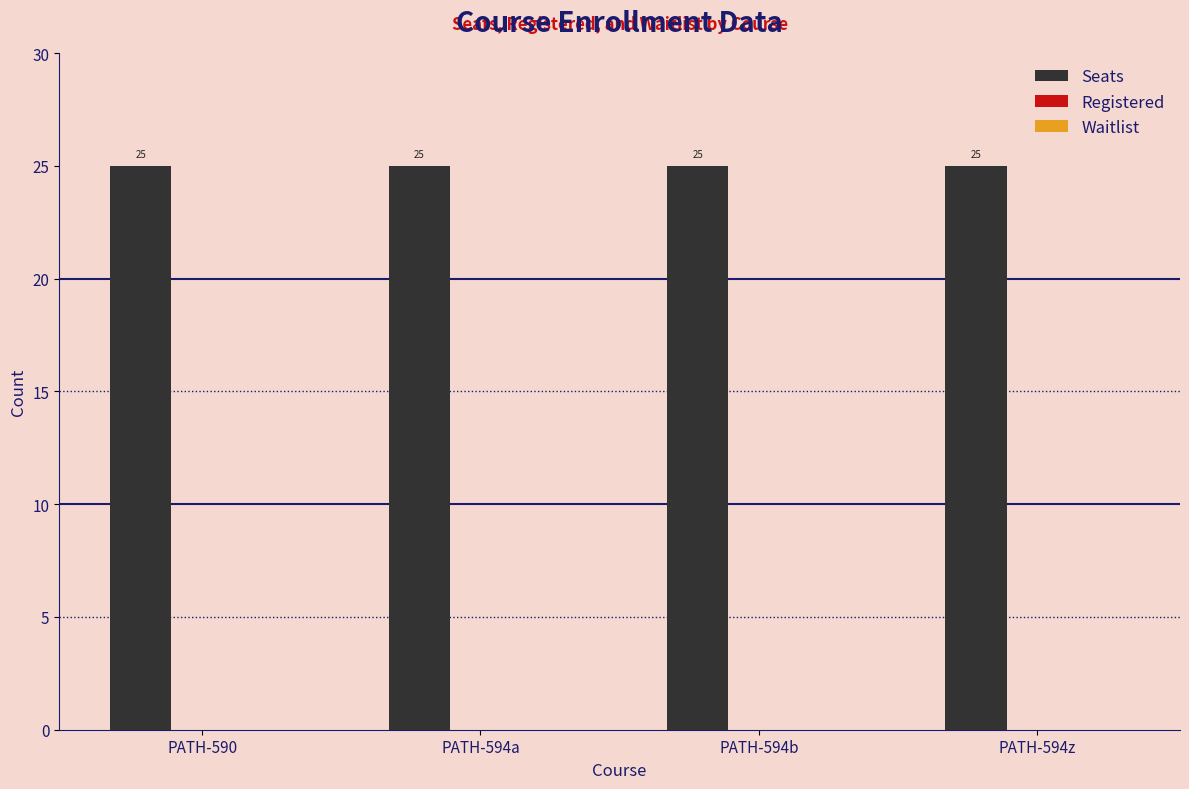

Which series has the largest range (max minus min)?

Seats